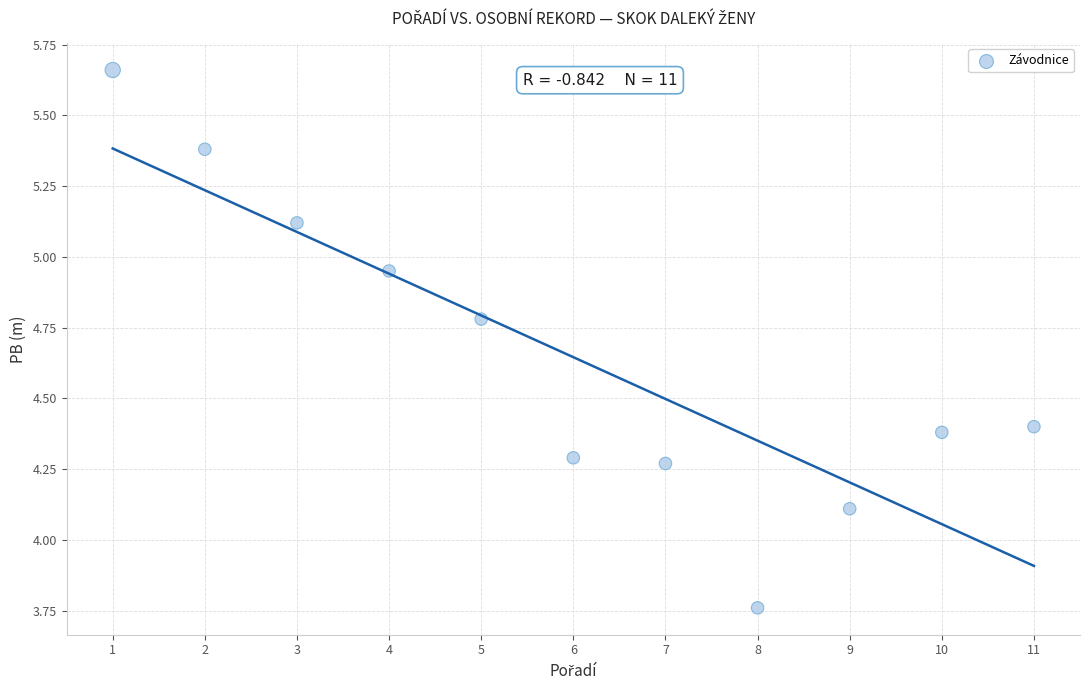

What Y value in the scatter plot is closest to 4?

4.1